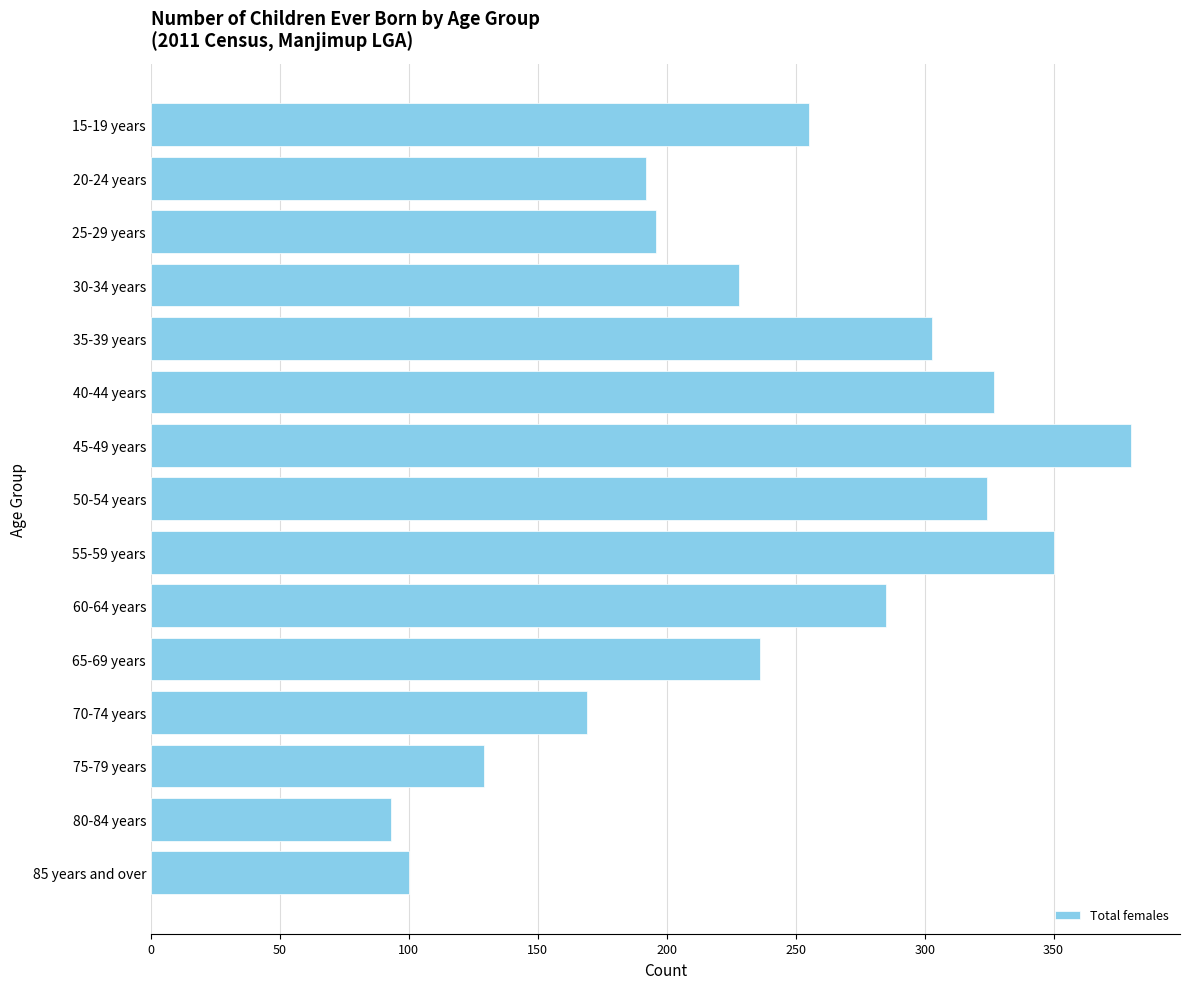

Which label corresponds to the smallest value in the chart?

80-84 years